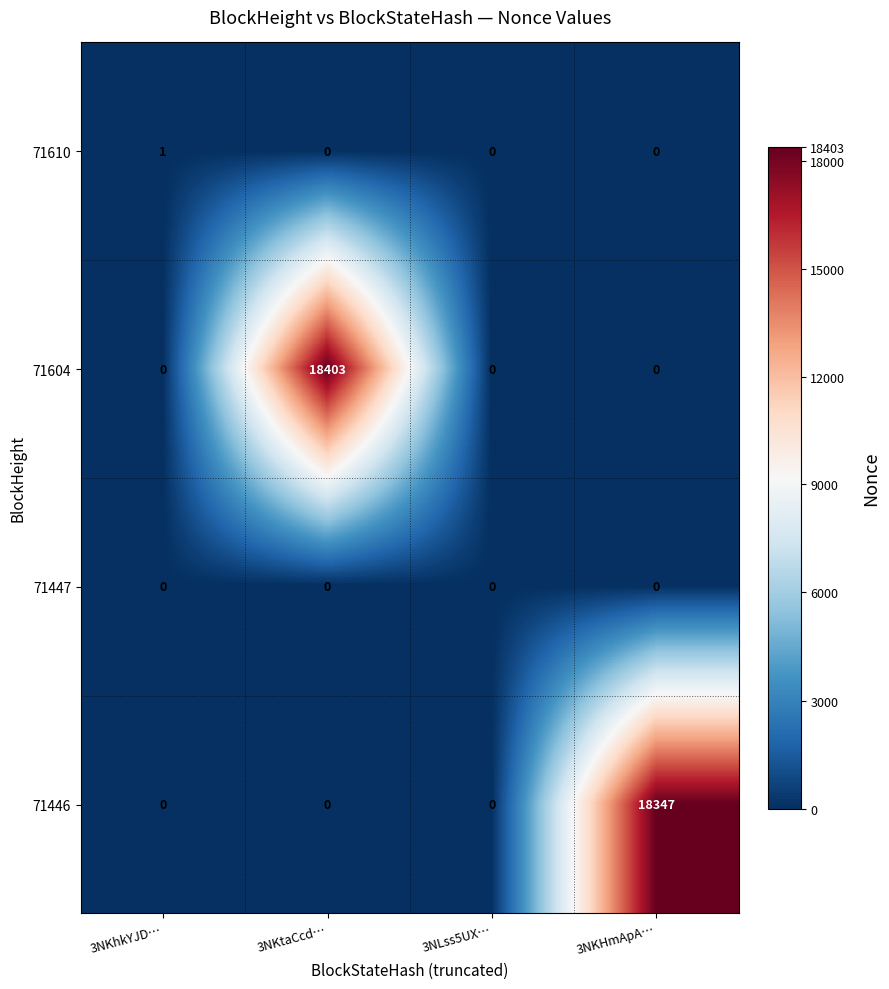

What is the total value across all series at 3NKHmApA…?

18347